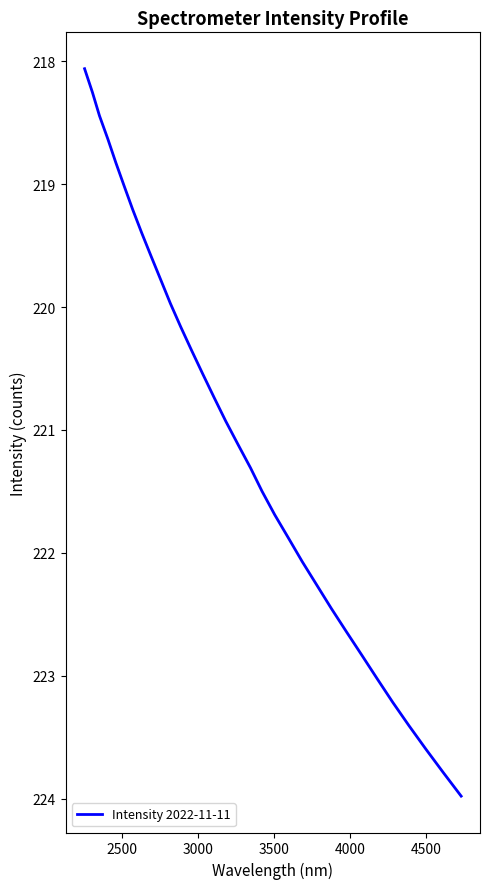

What is the minimum value shown in the chart?

218.1